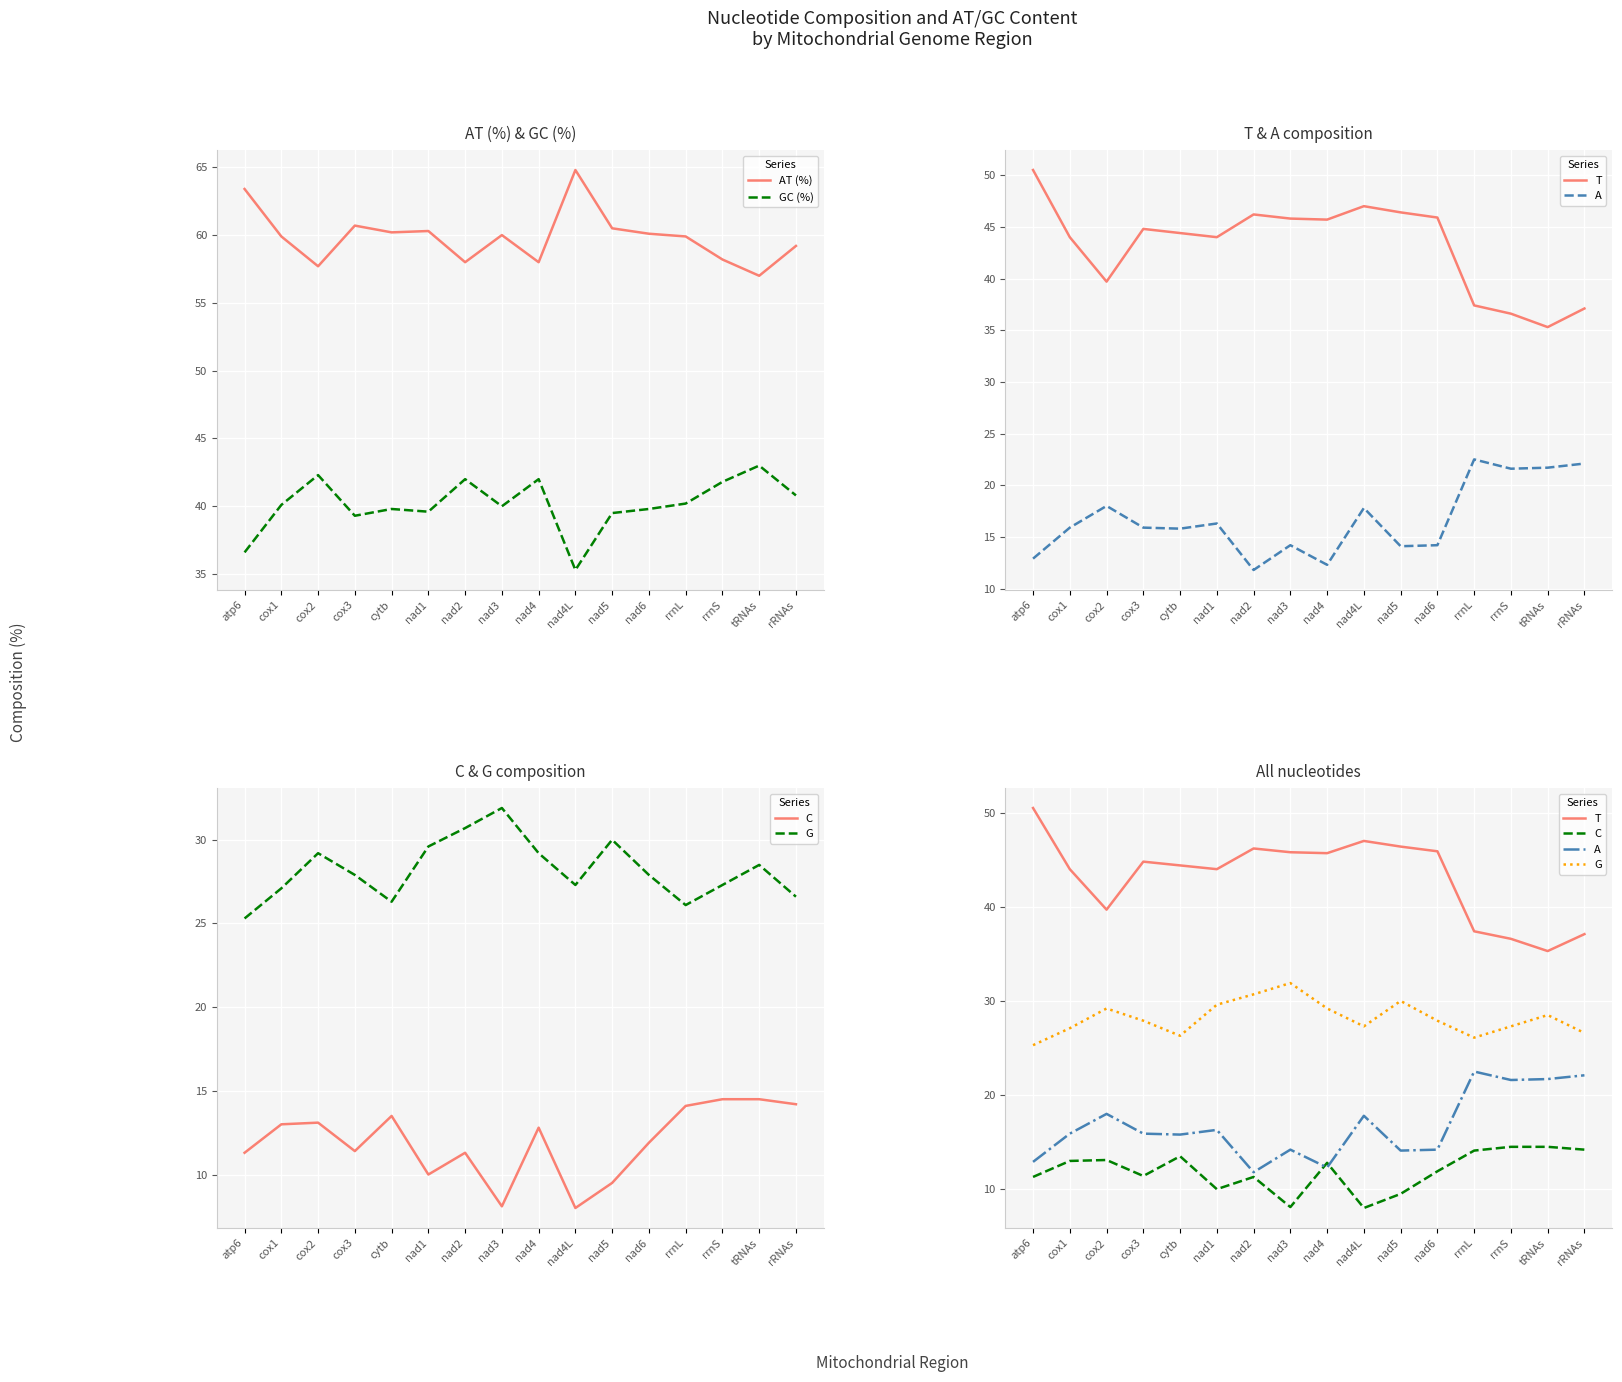

True or false: C and AT (%) intersect in this chart.

False